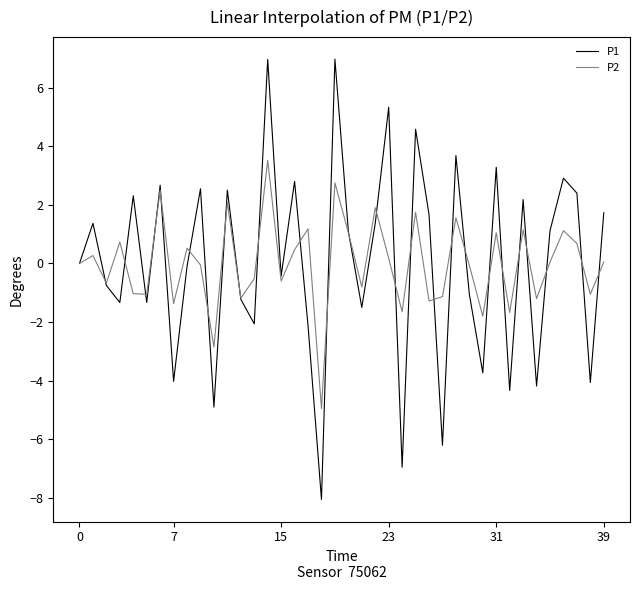

Rank the series by their maximum value, from lowest to highest.

P2, P1